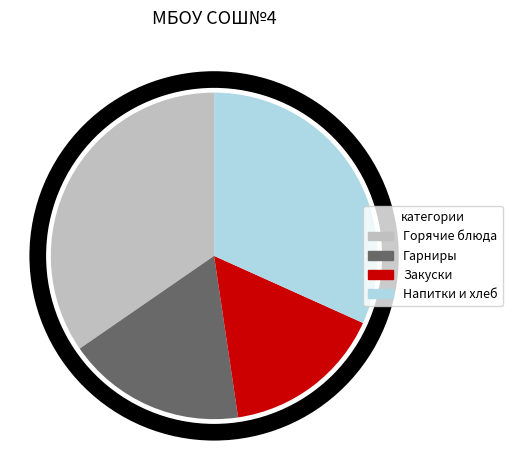

Is there any slice that represents more than half of the pie?

No